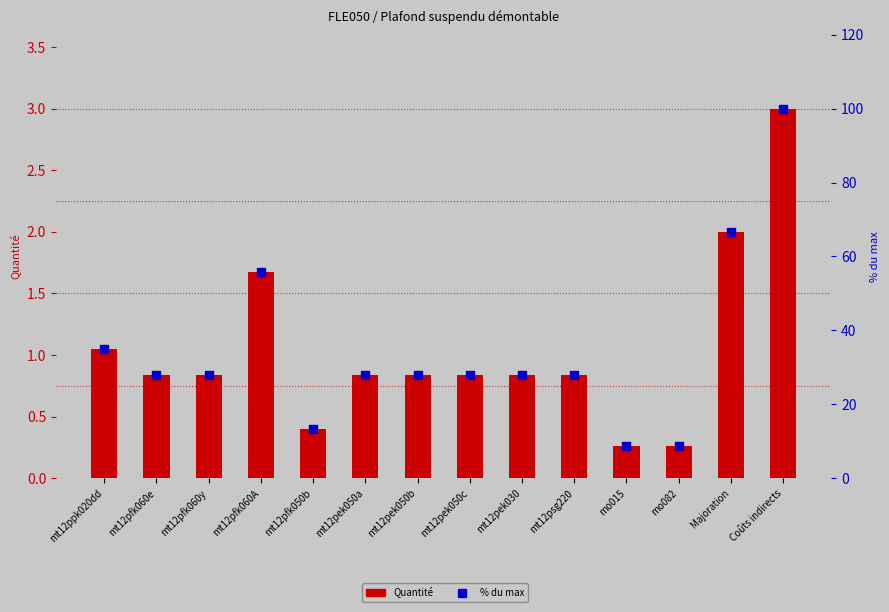

Which series has the largest total across all categories?

% du max